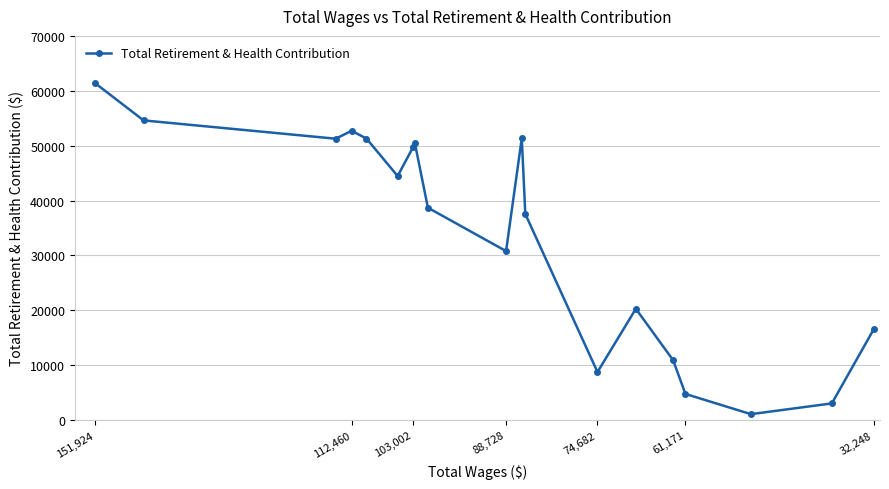

Reading left to right, what are all the values shown in this chart?

61441	54602	51264	52706	51291	44460	49755	50547	38691	30785	51348	37552	8752	20276	10907	4761	1077	3037	16533